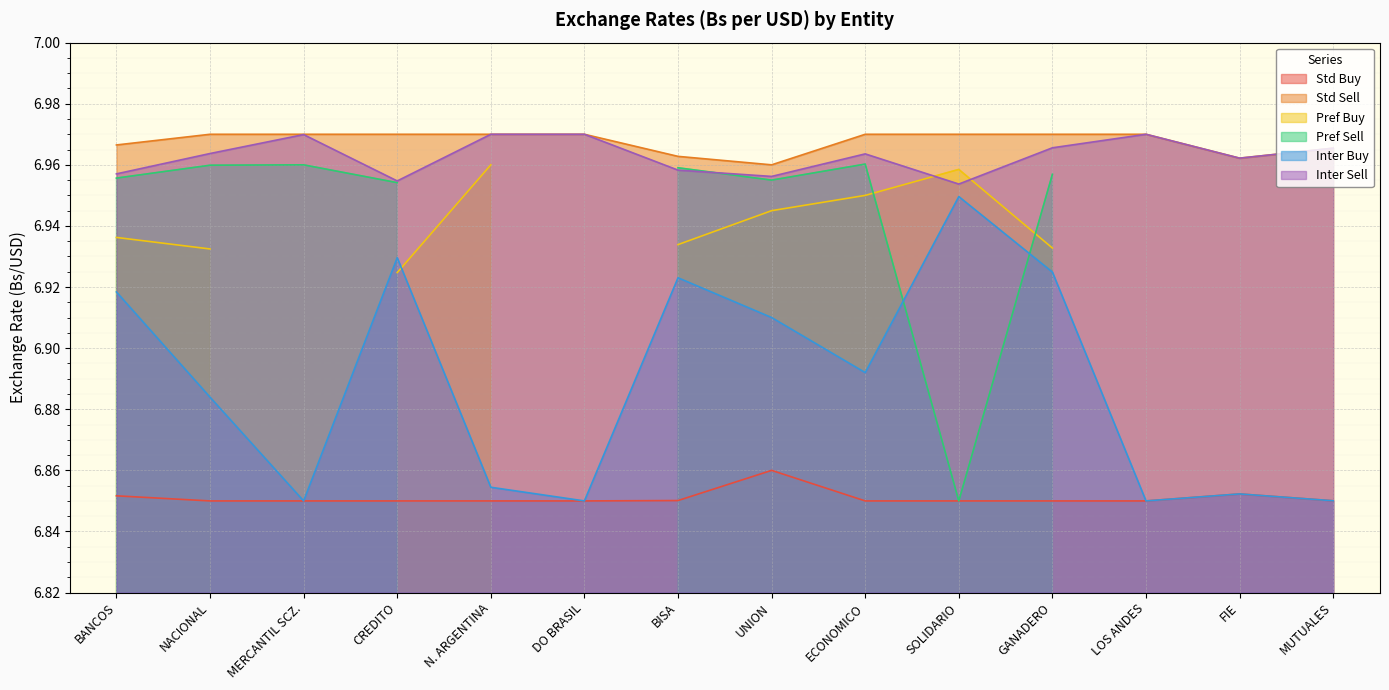

What is the minimum value for Inter Sell?

7.0